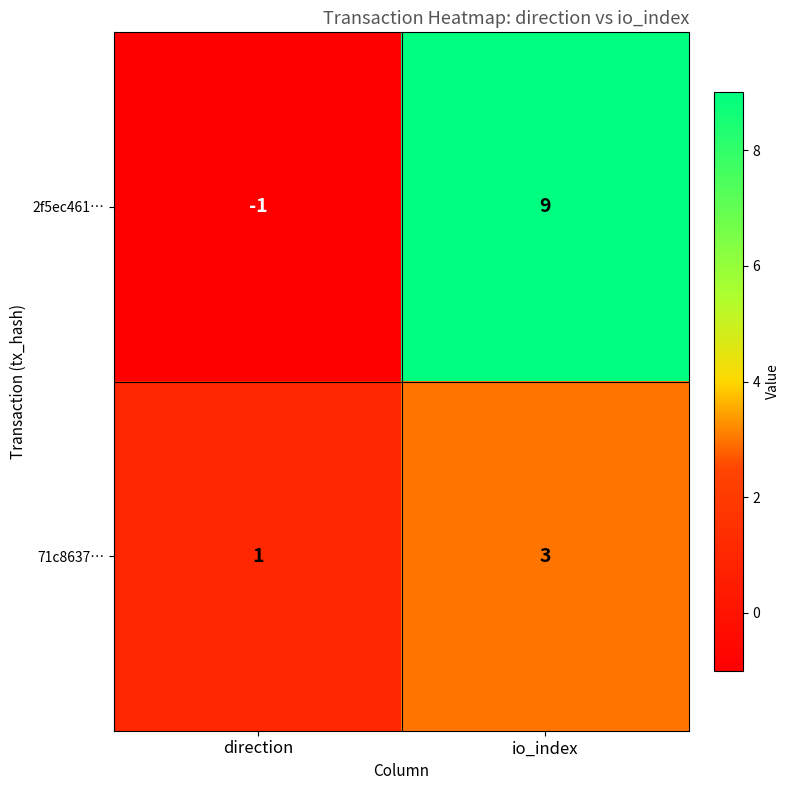

The value of 2f5ec461… at io_index is 9. True or false?

True